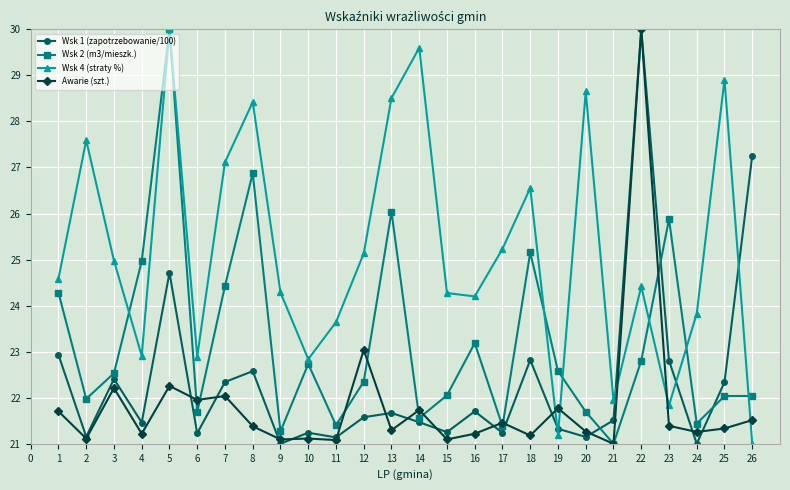

What is the average value of the Awarie (szt.) series?

21.8